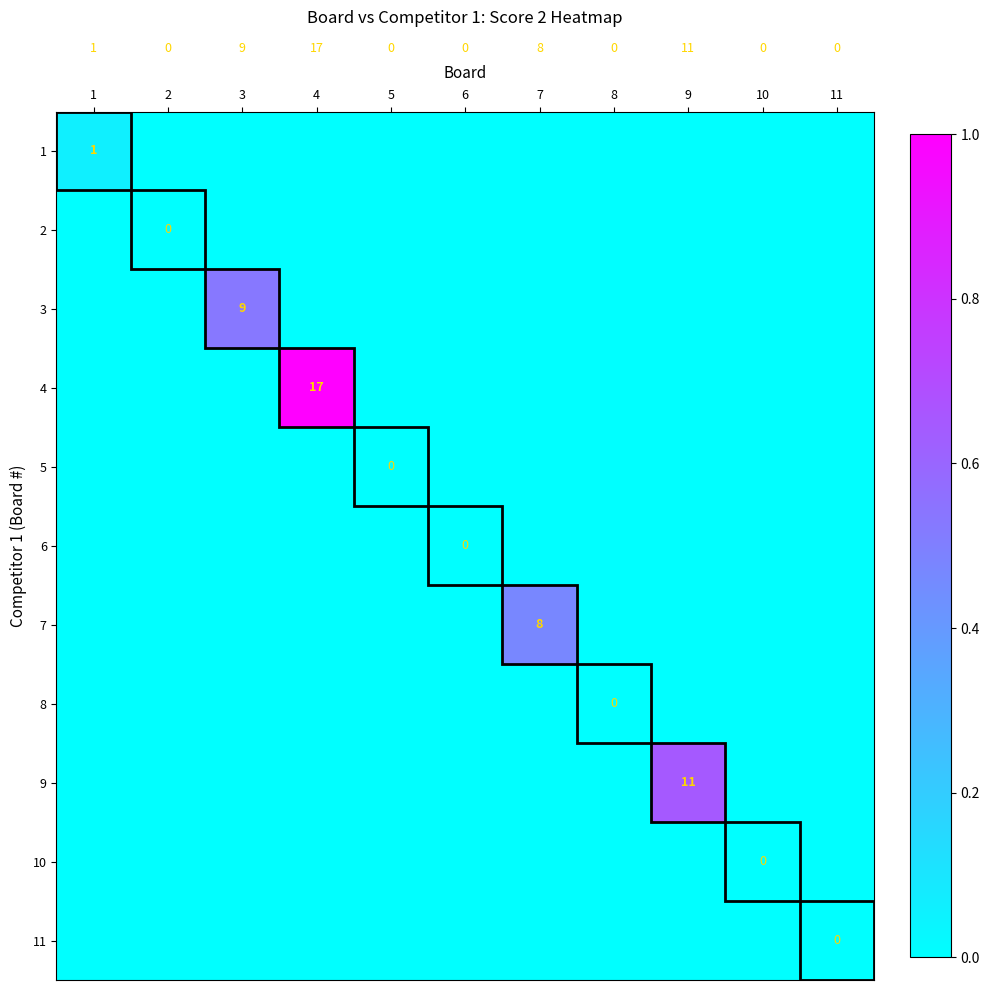

List the labels in order of 9 value, largest first.

9, 1, 2, 3, 4, 5, 6, 7, 8, 10, 11